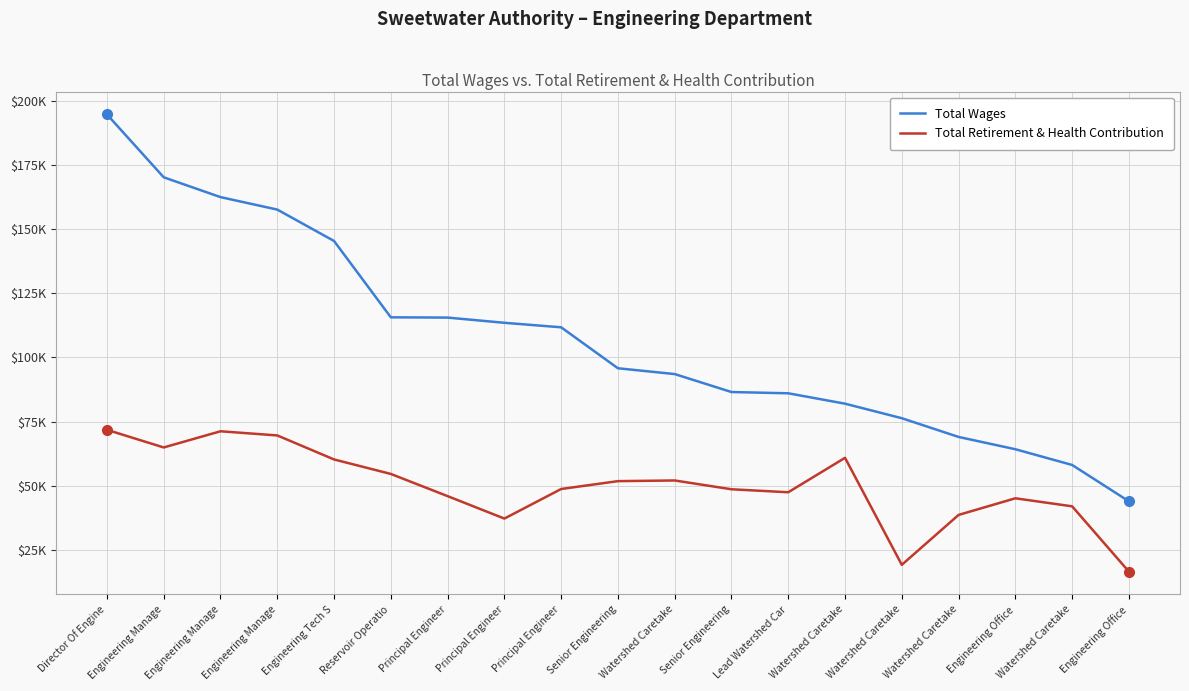

At Director Of Engine, list the series in order from smallest to largest.

Total Retirement & Health Contribution, Total Wages